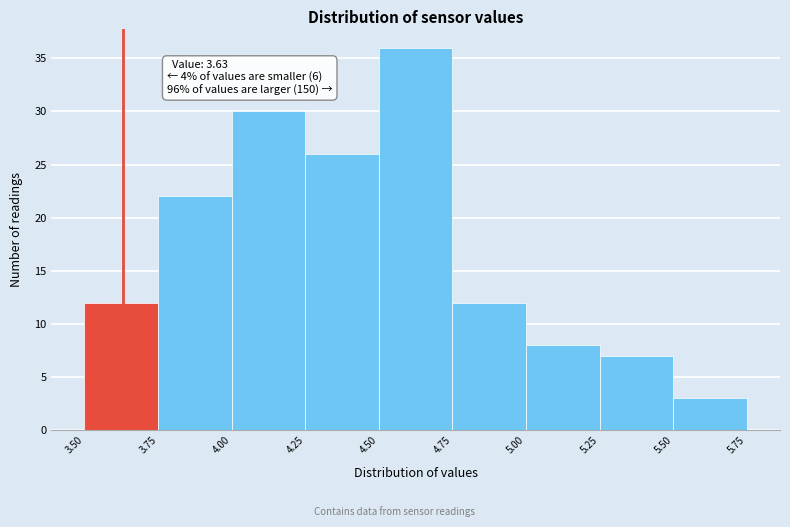

Over which range of the x-axis is the bar tallest?

4.50 to 4.75